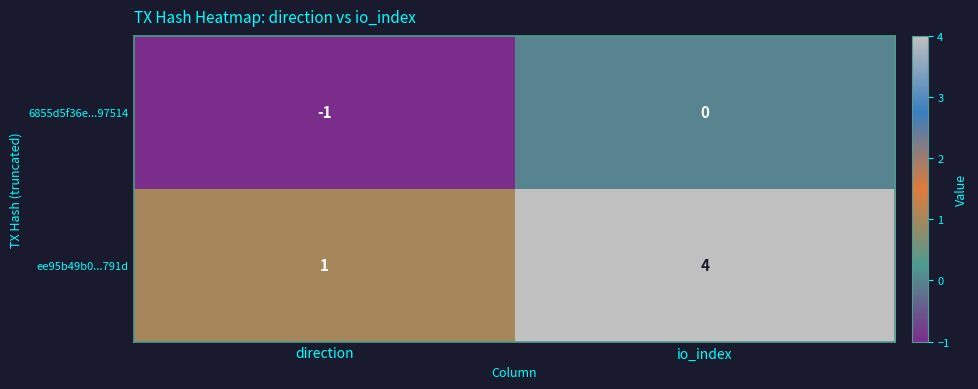

Reading left to right, what are all the values shown in this chart?

6855d5f36e...97514: -1	0
ee95b49b0...791d: 1	4